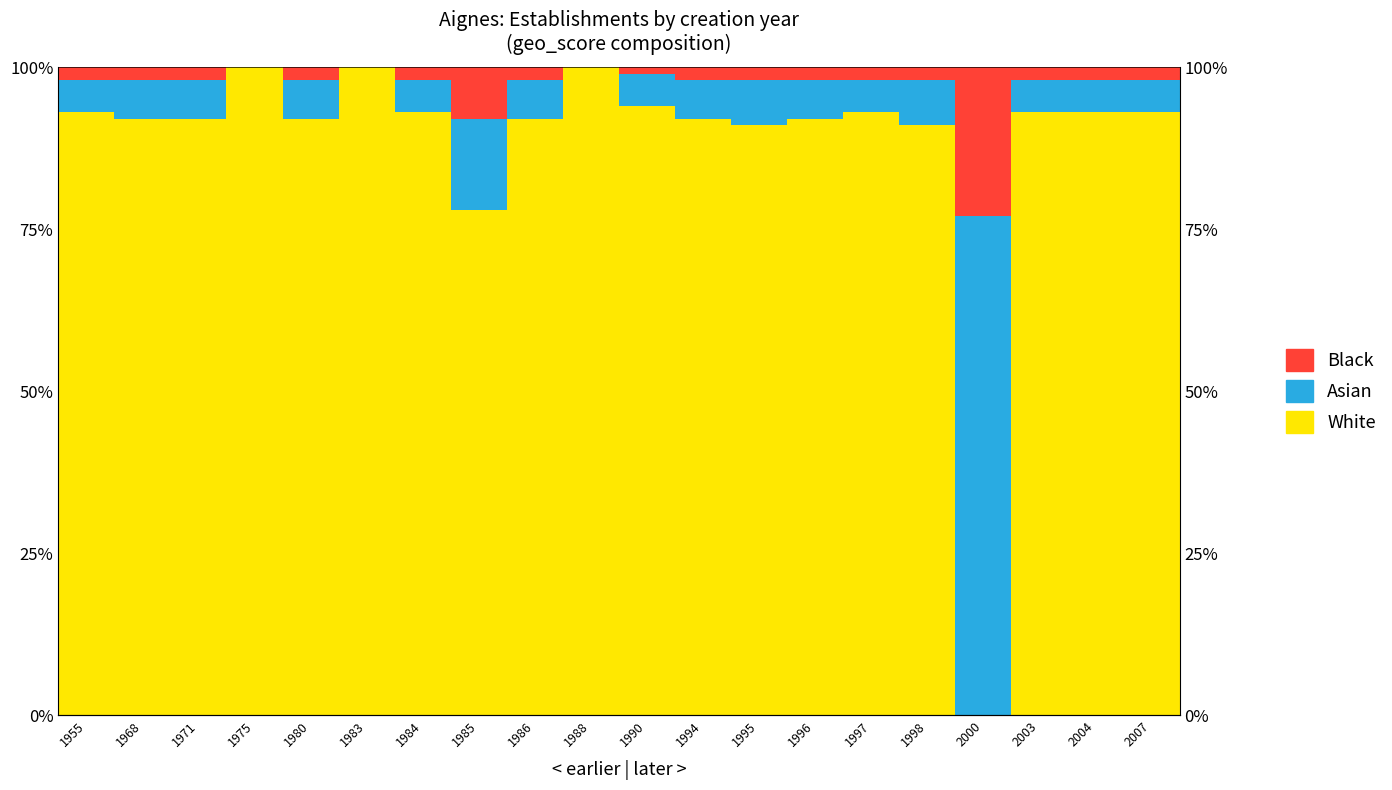

How many distinct data groups are displayed?

3